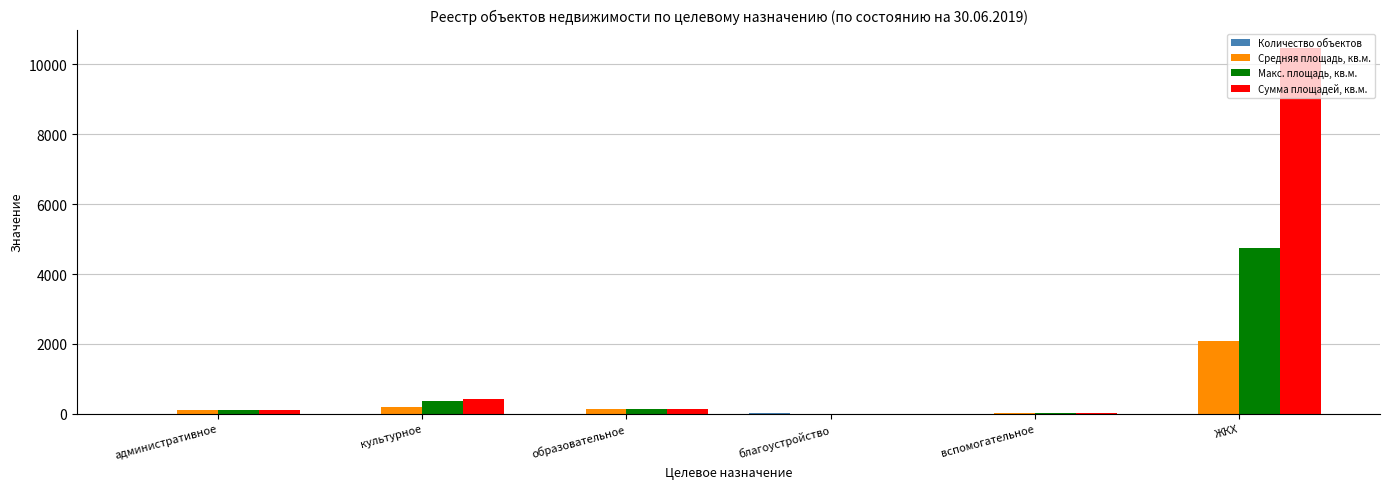

At which category is the sum across all series the highest?

ЖКХ